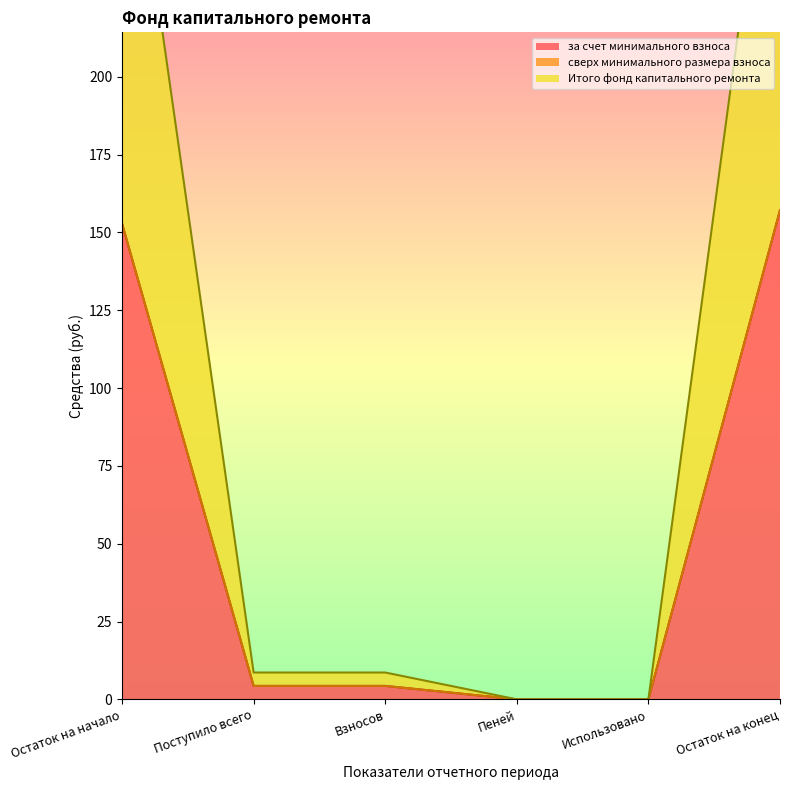

What is the difference between the highest and lowest values at Взносов?

4.3